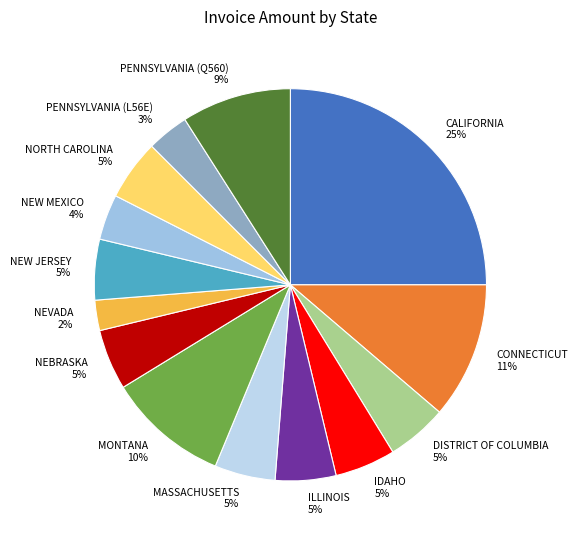

What percentage is the MASSACHUSETTS 5% slice, to the nearest percent?

5%